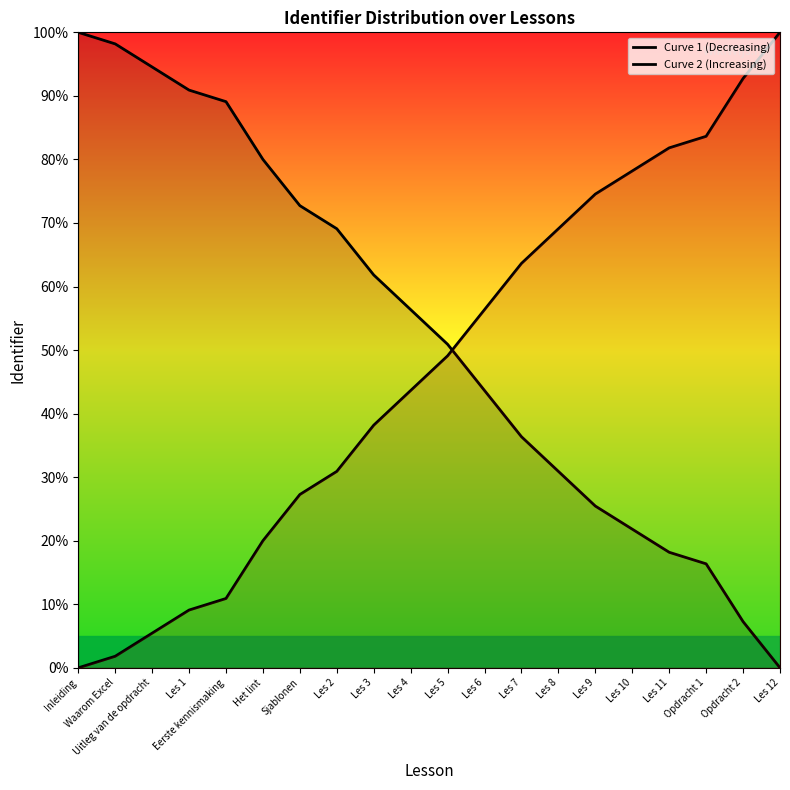

What is the maximum value for Curve 2 (Increasing)?

100.0